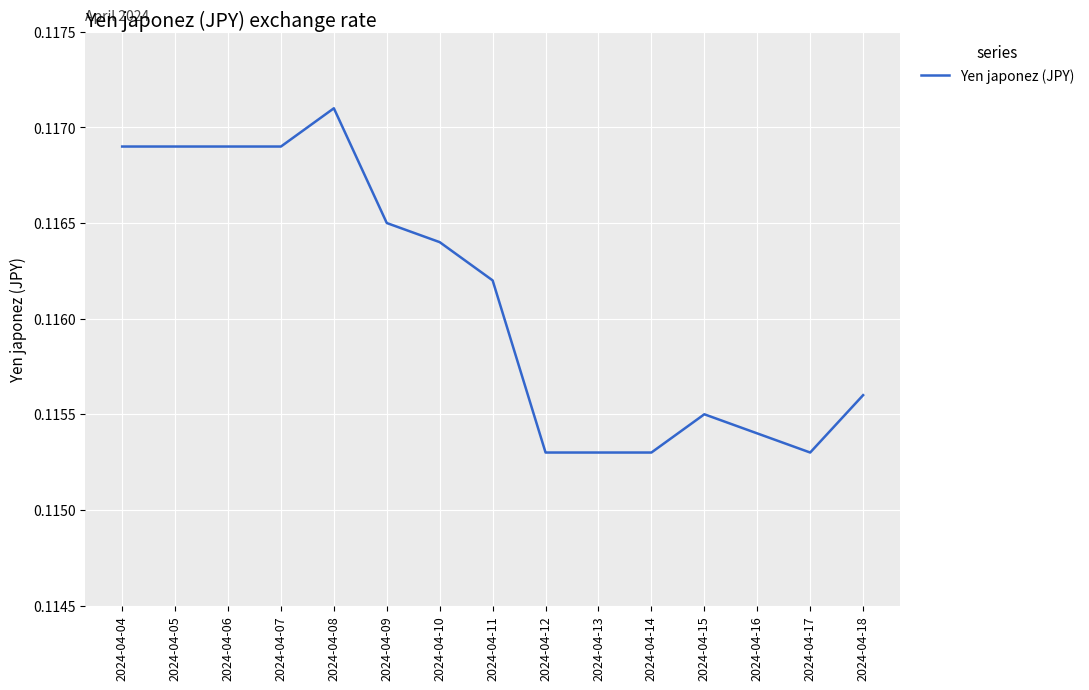

True or false: the data shows 0.0 at 2024-04-13.

False